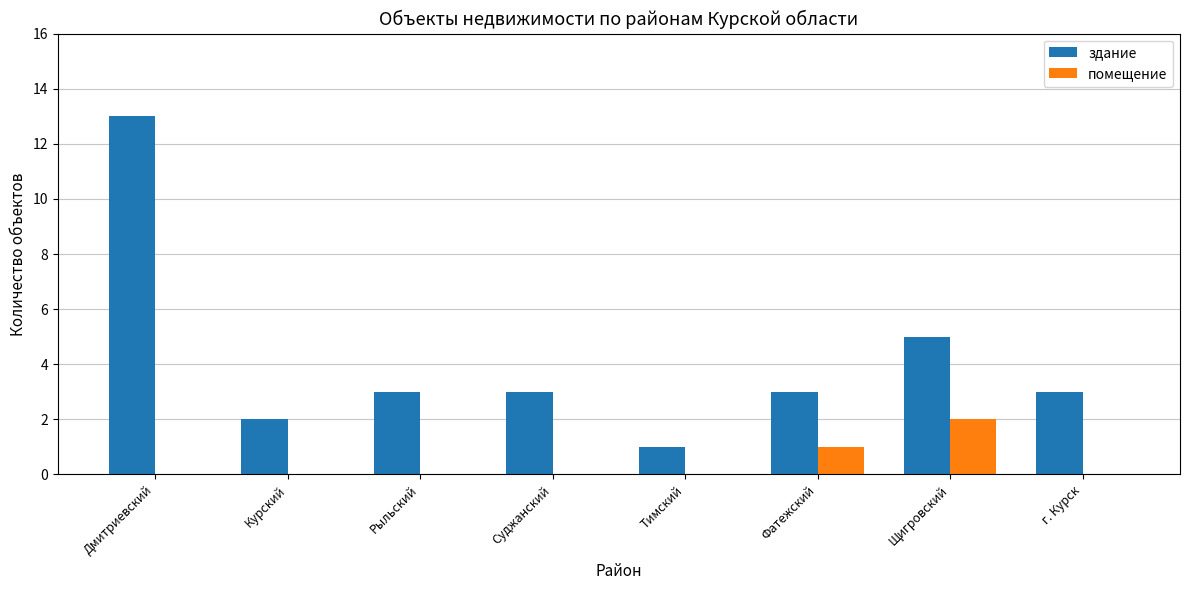

Is it true that помещение equals -1 at Тимский?

False